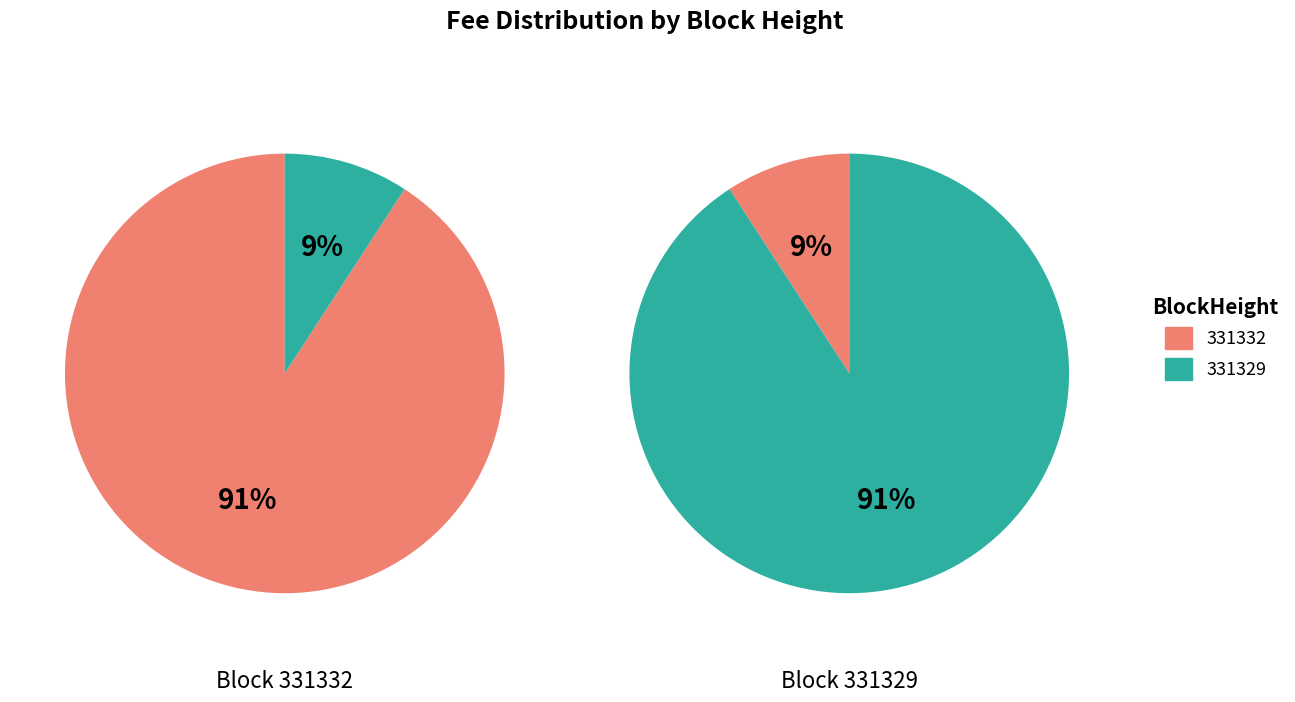

True or false: 331332 accounts for 99% of the total.

False